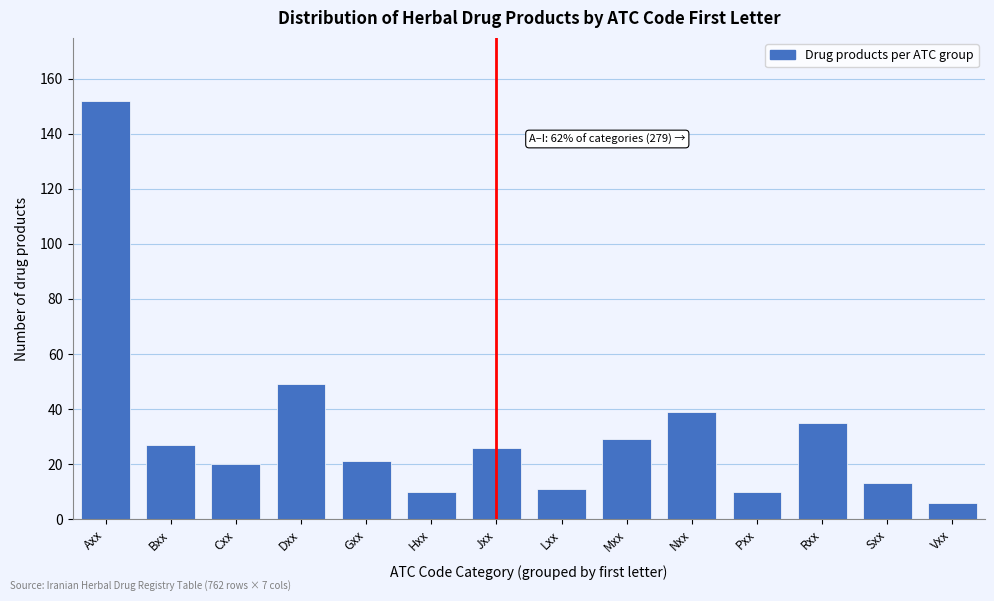

Reading right to left, transcribe all the data shown in this chart.

6	13	35	10	39	29	11	26	10	21	49	20	27	152